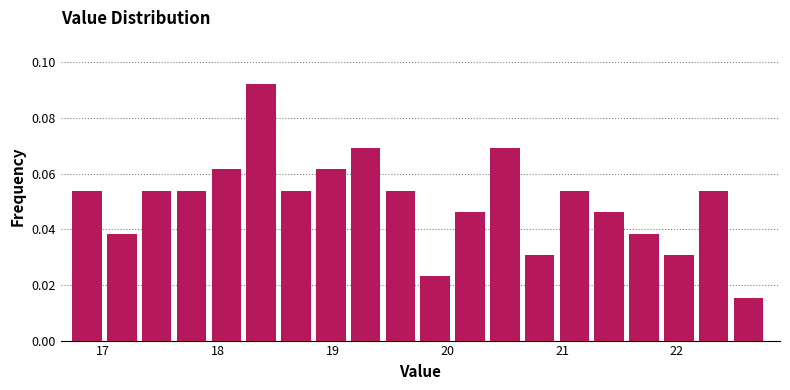

Read against the x-axis, roughly where is the centre of the tallest bar?

18.4